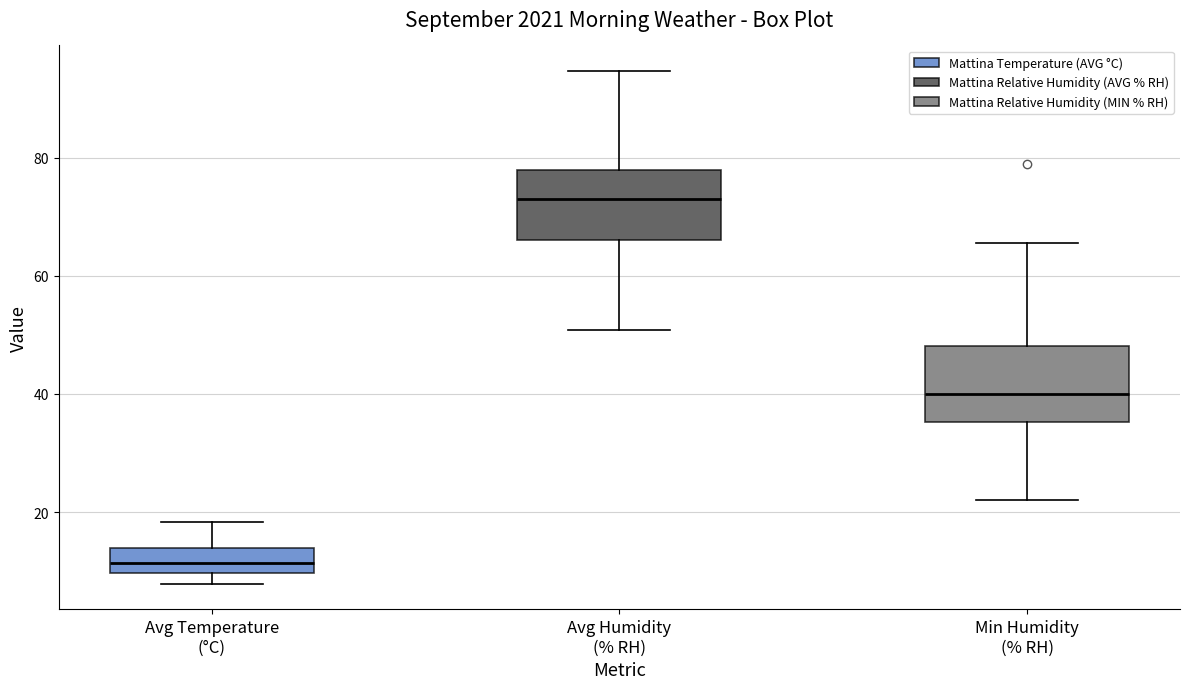

Which box has the lowest median line?

Avg Temperature (°C)